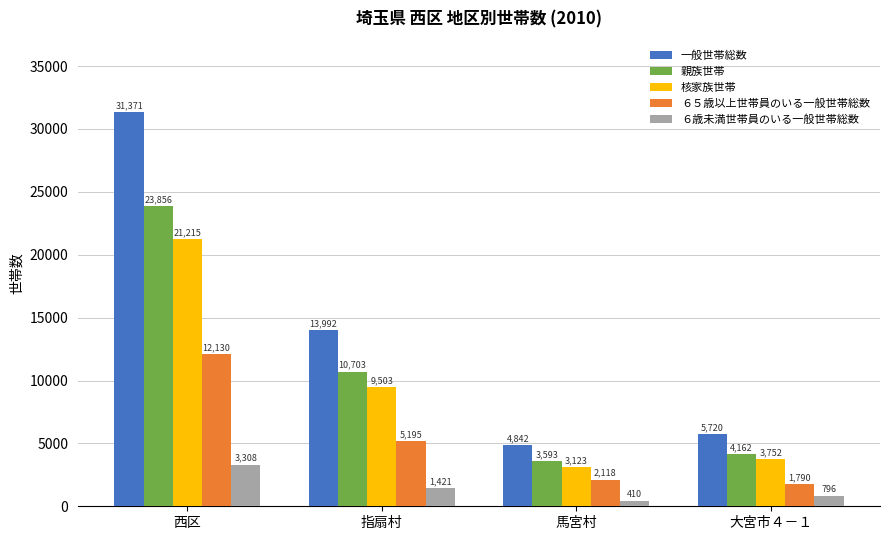

What is the difference between the highest and lowest values at 西区?

28063